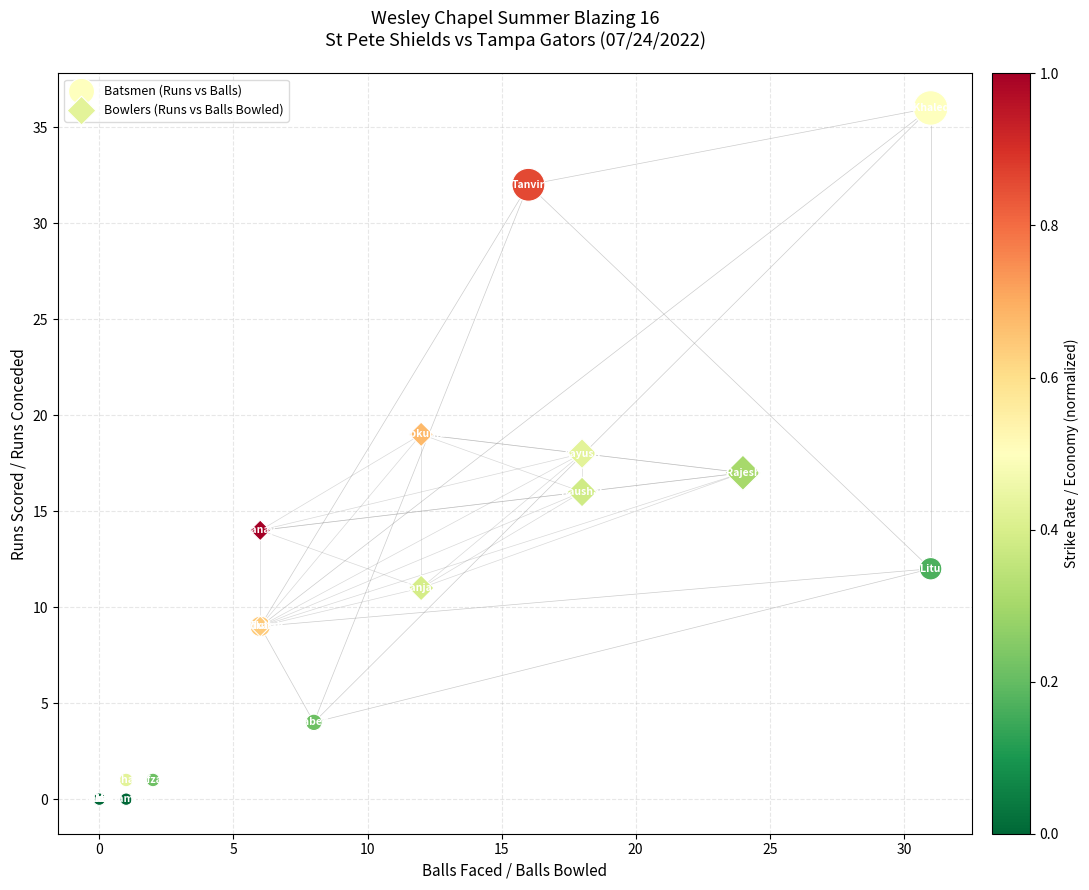

Which series reaches the minimum Y coordinate?

Batsmen (Runs vs Balls)